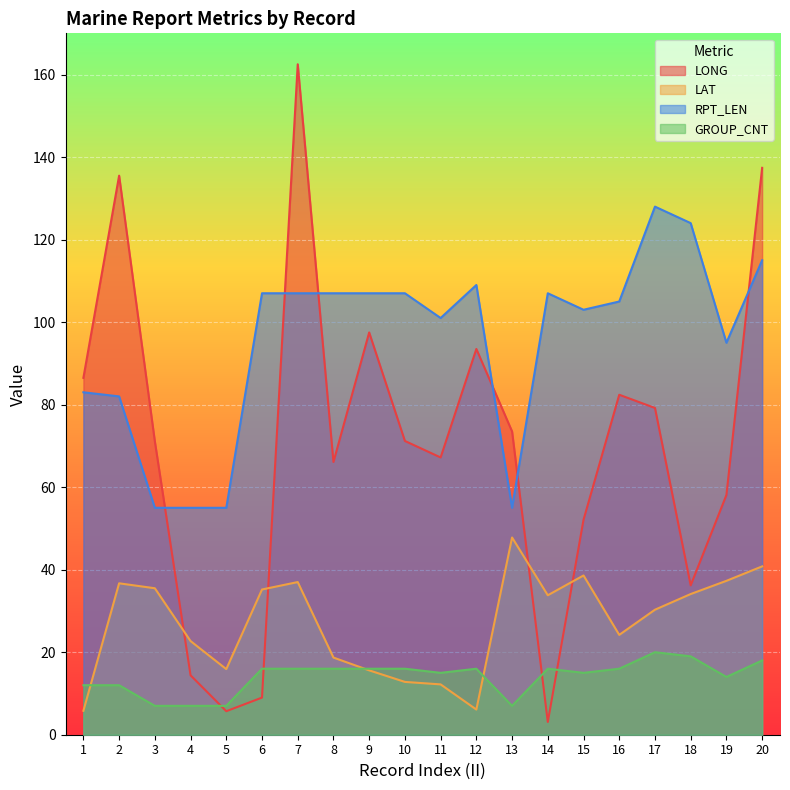

What is the value of the LAT point at the 16th from the left?

24.2